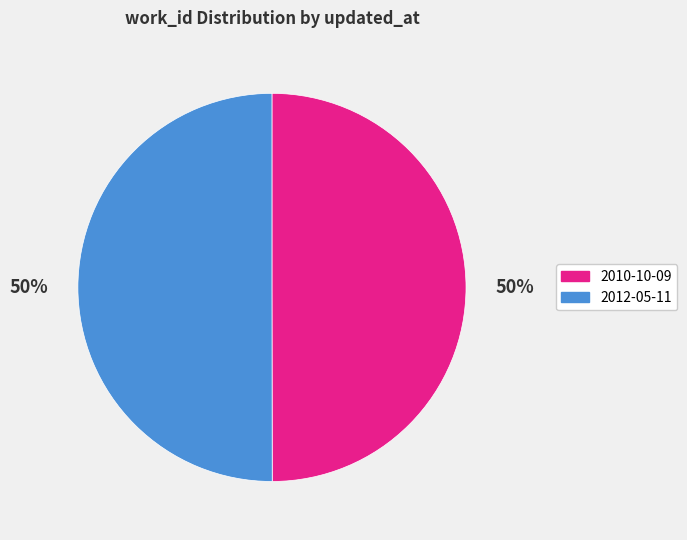

To the nearest percent, what percentage of the pie is 2012-05-11?

50%